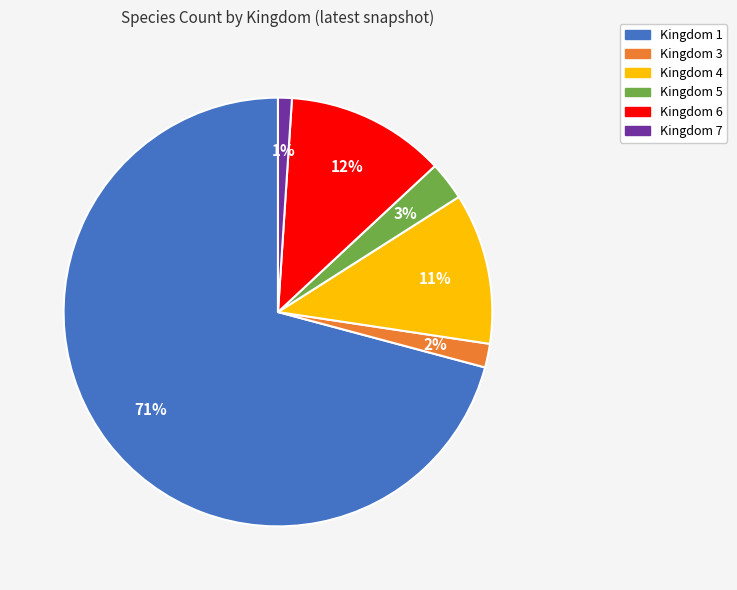

Combined, do Kingdom 1 and Kingdom 6 account for over 50%?

Yes